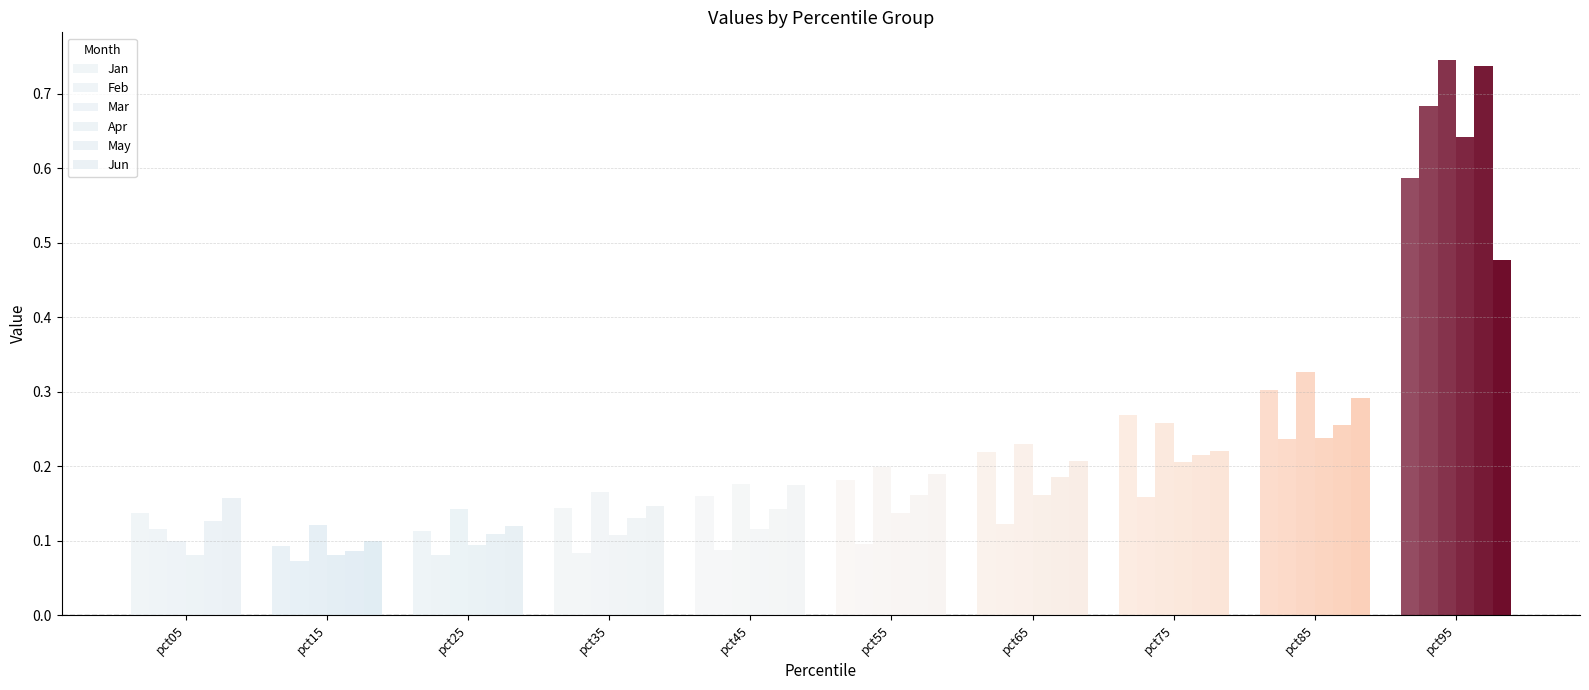

What is the difference between the Apr values at pct55 and pct15?

0.1